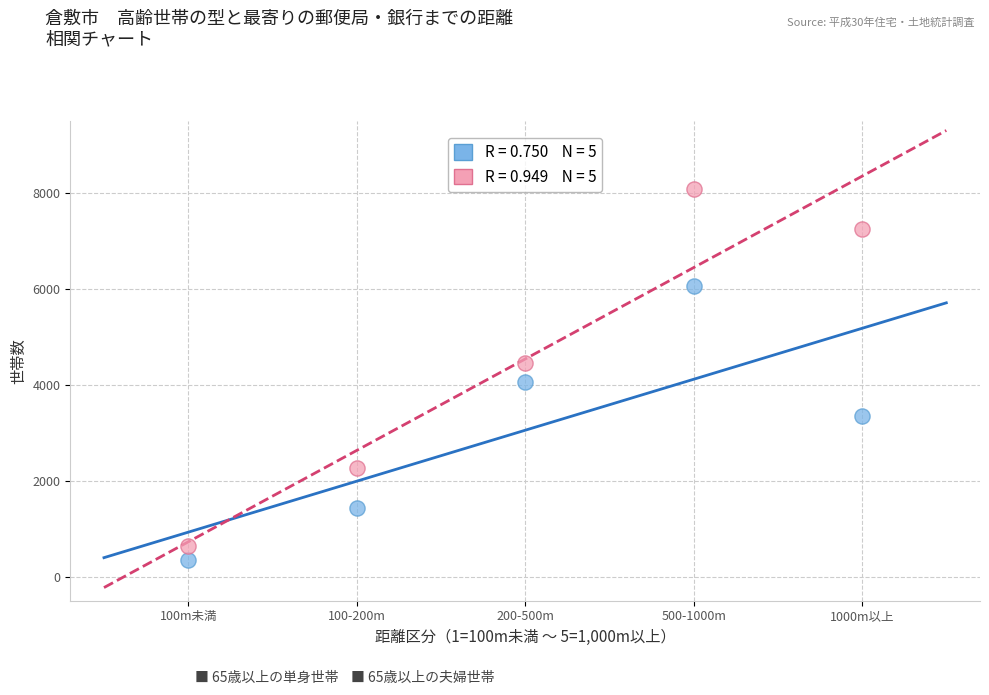

Across all data points, what is the average Y value?

3794